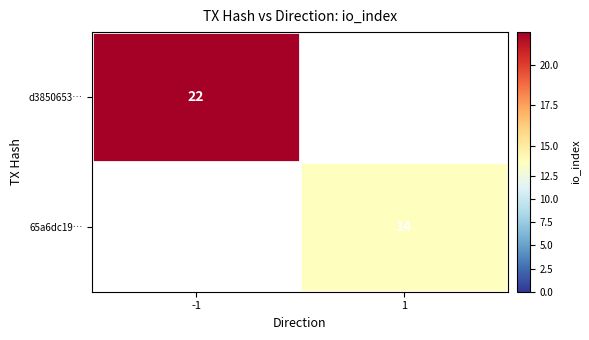

The d3850653… series shows 22 at -1. True or false?

True